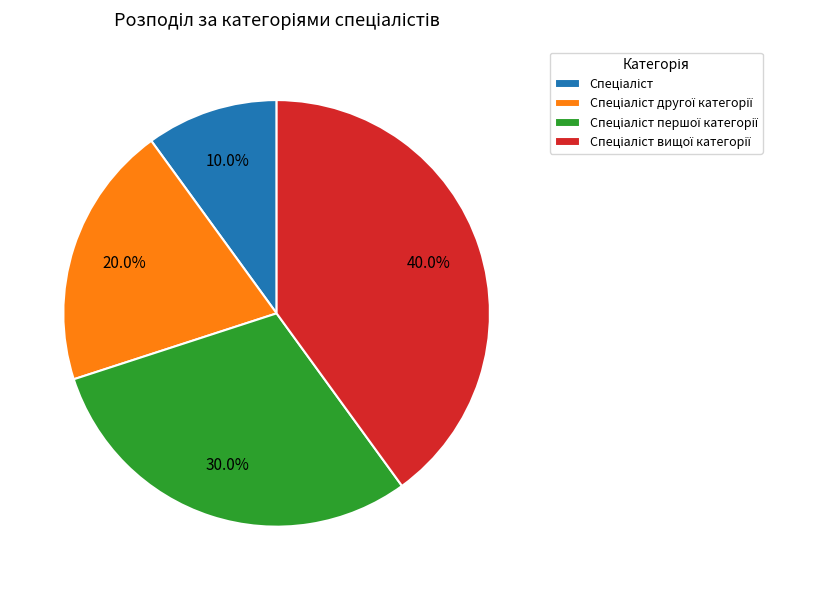

Does any single category account for the majority?

No